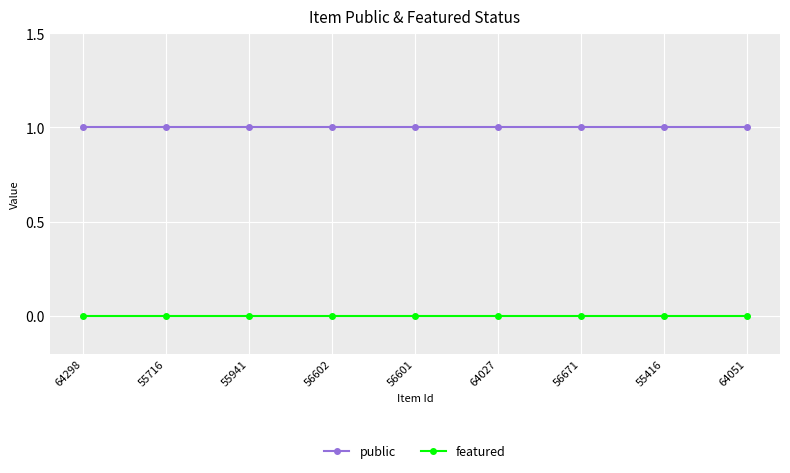

What is the sum of all public values?

9